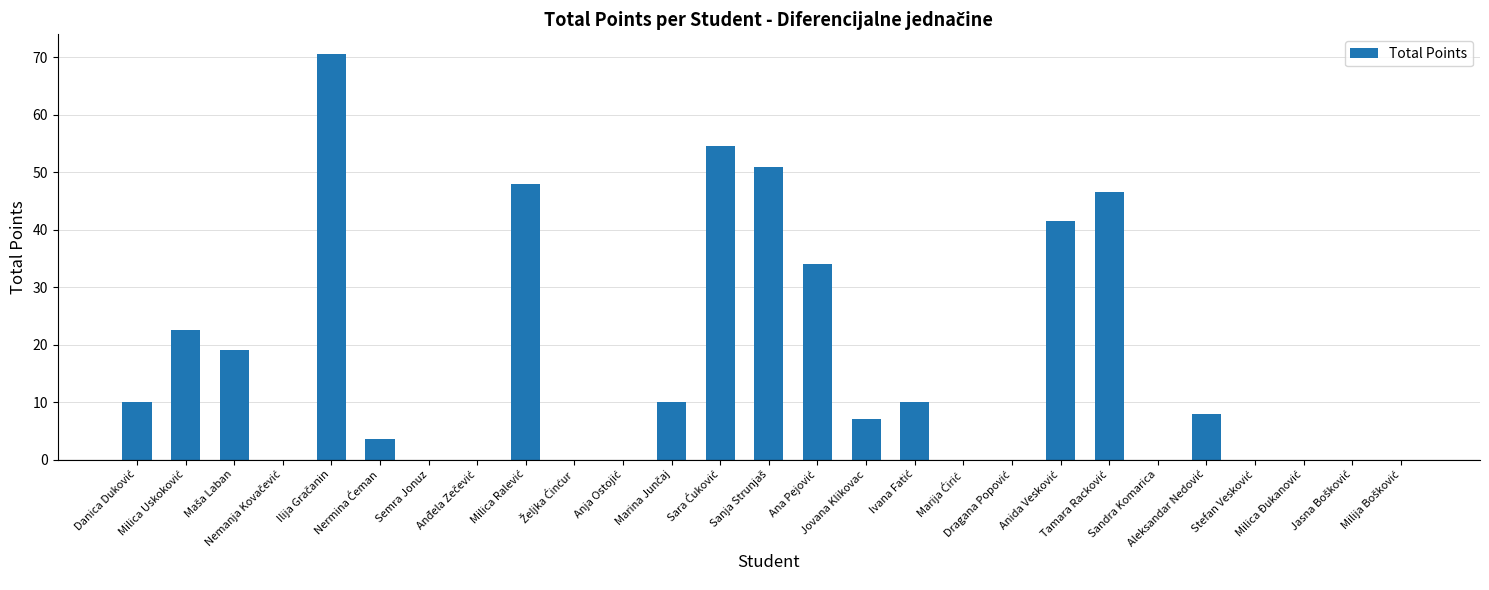

What is the maximum value shown in the chart?

70.5